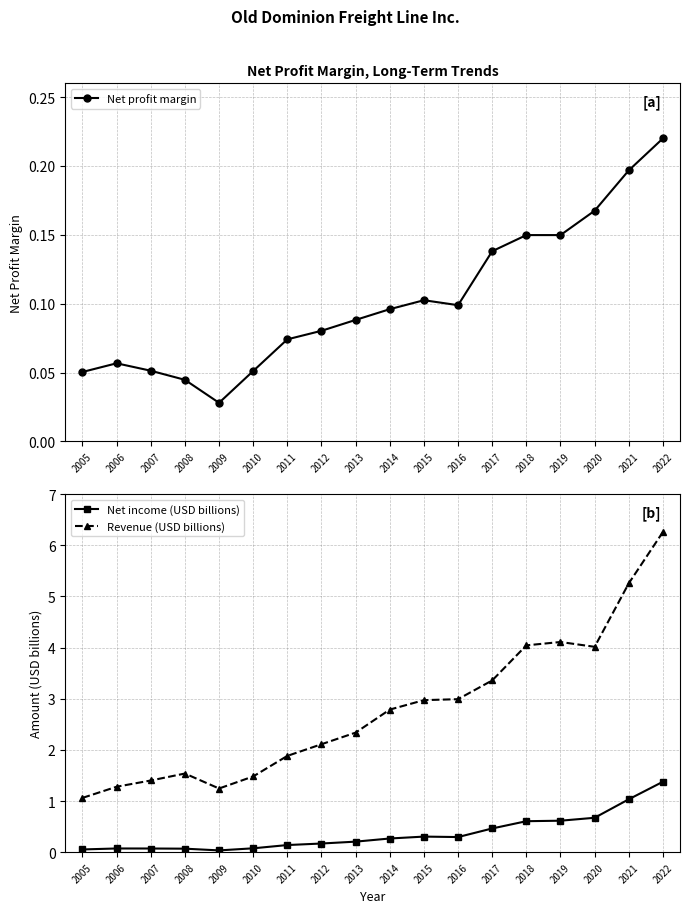

What is the value of the Revenue (USD billions) point at the 8th from the left?

2.1